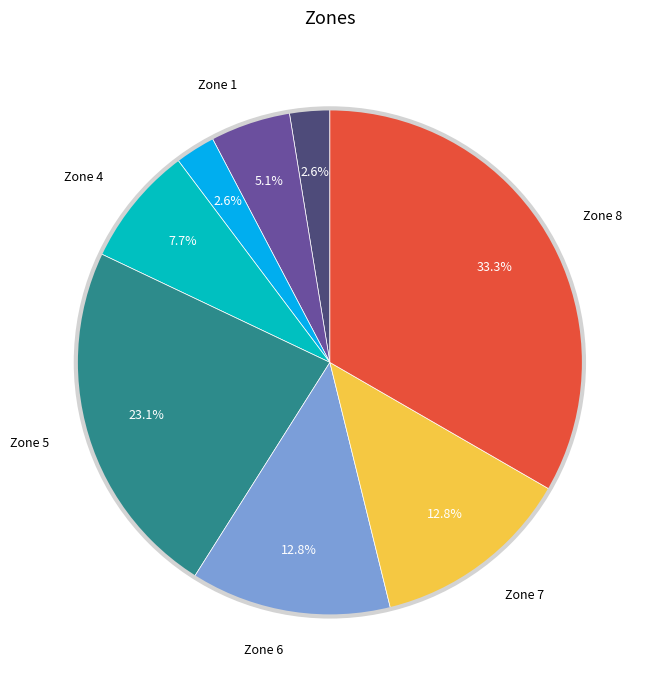

Does any single category account for the majority?

No